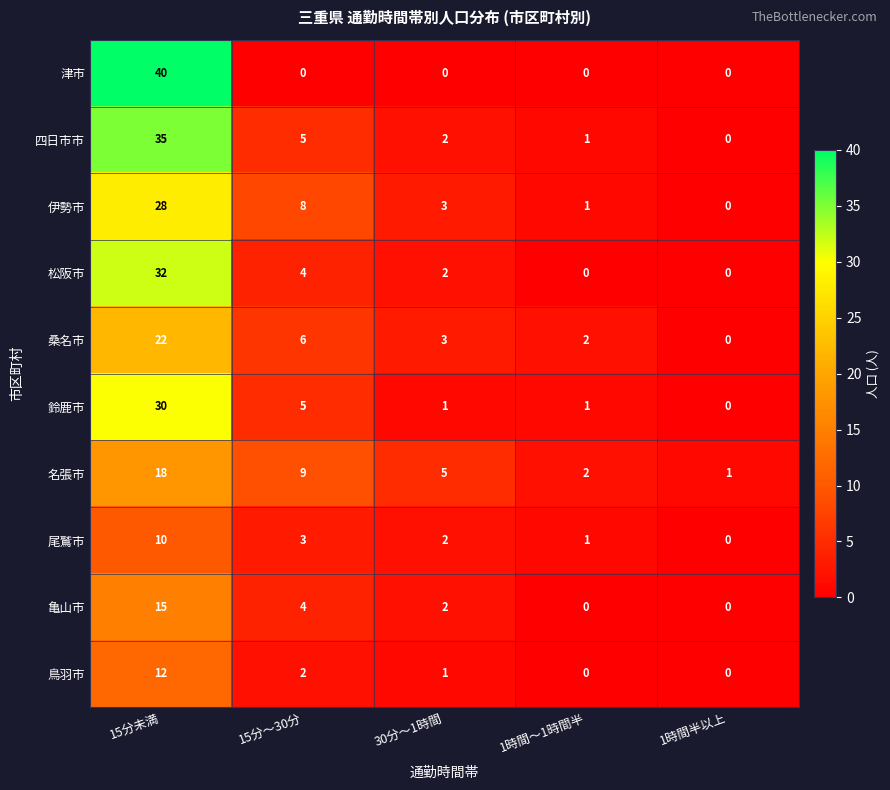

At which category is the sum across all series the highest?

15分未満